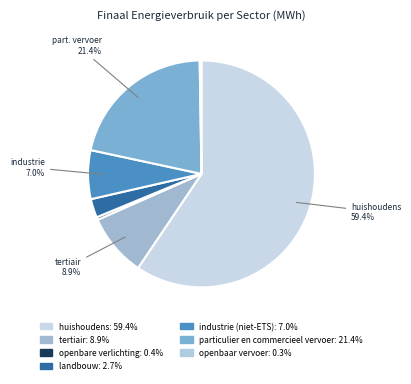

The huishoudens slice represents 65% of the pie. True or false?

False